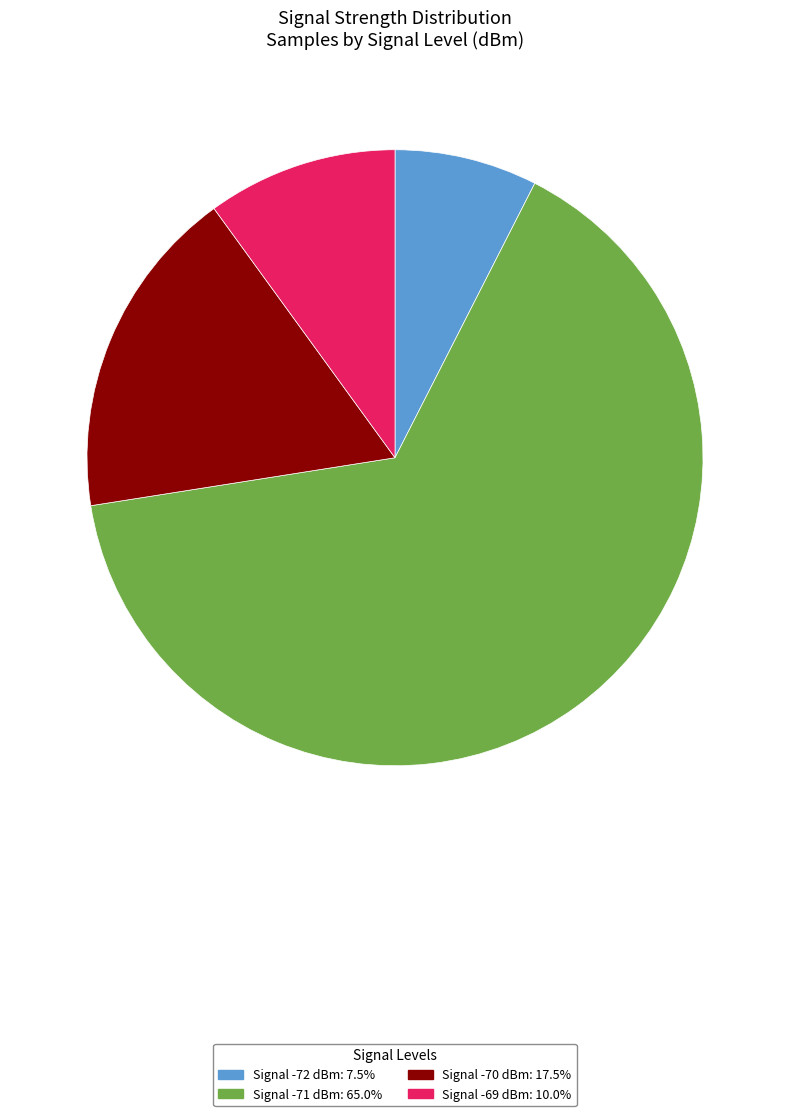

Is there a majority slice in this chart?

Yes